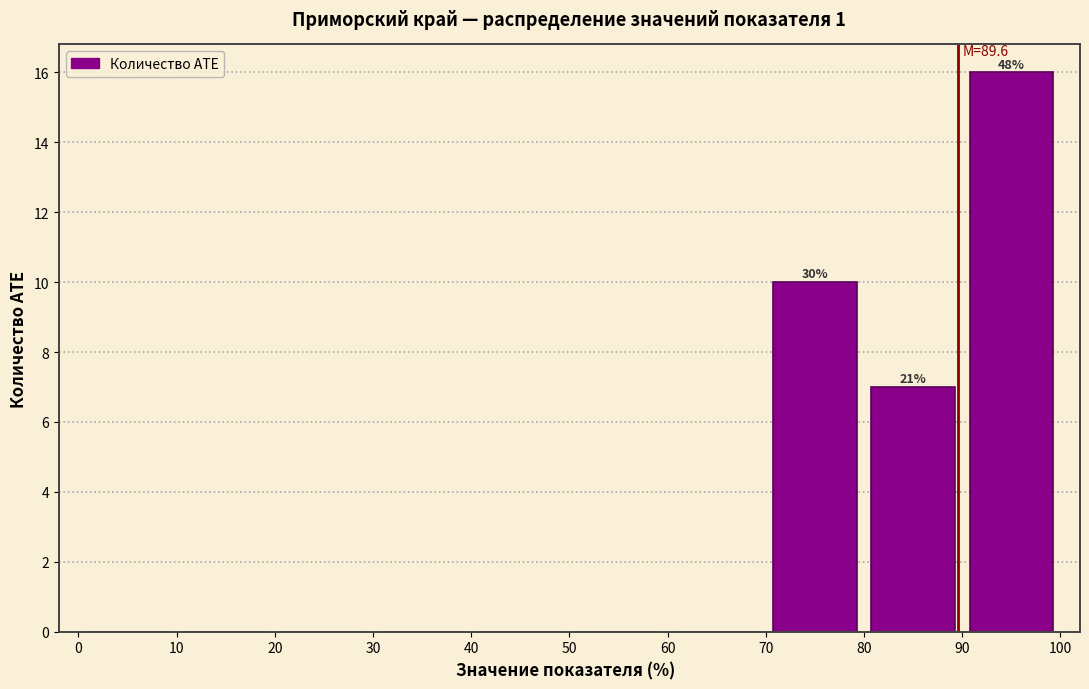

Over which range of the x-axis is the bar tallest?

90 to 100